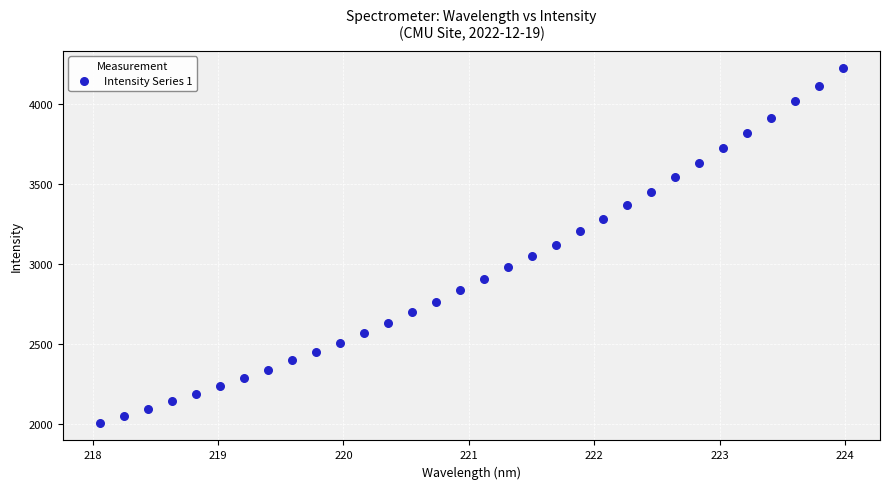

What is the range of X values (max minus min)?

5.9